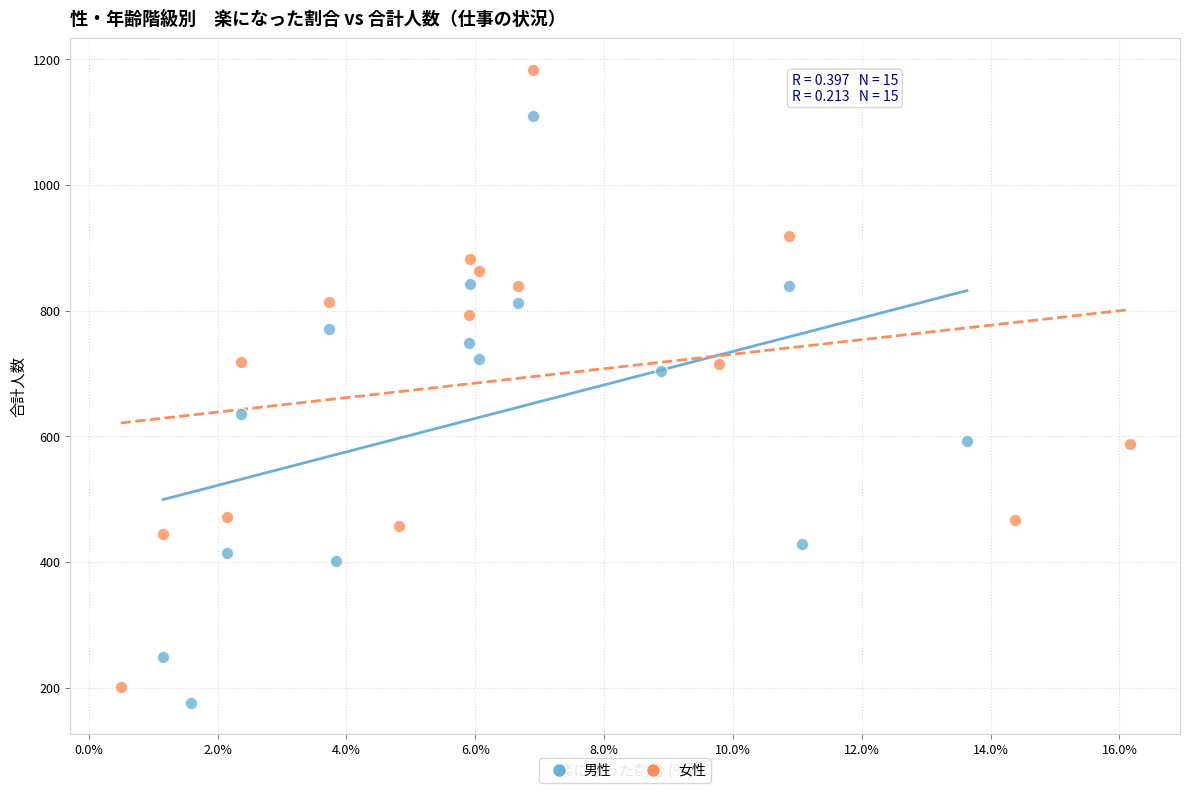

What are all the series names shown in the legend?

男性, 女性